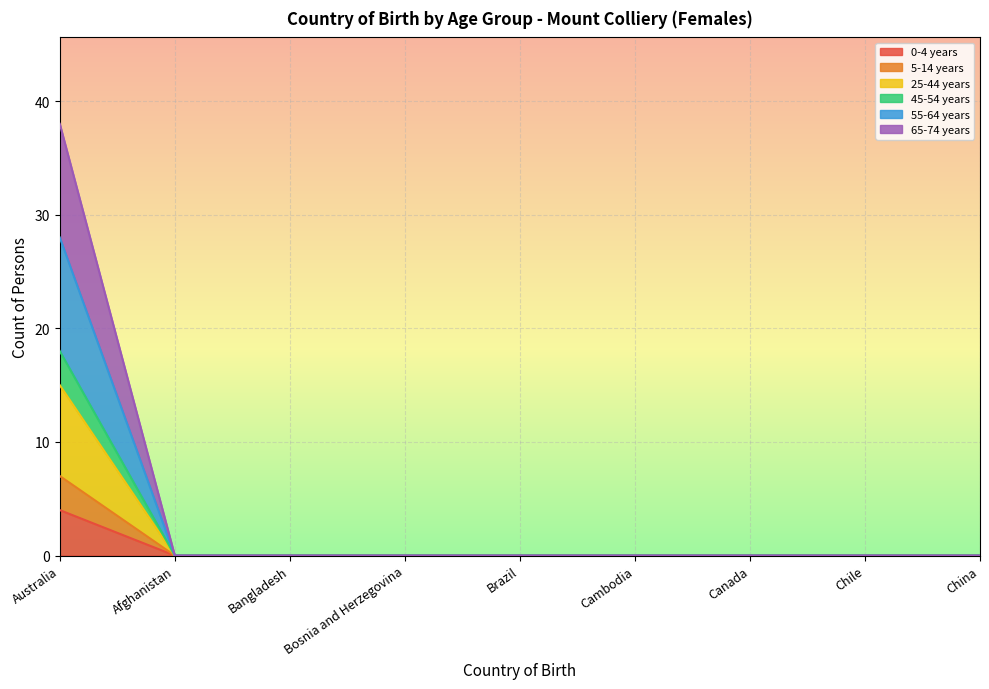

Does the chart display data point markers on the line(s)?

No